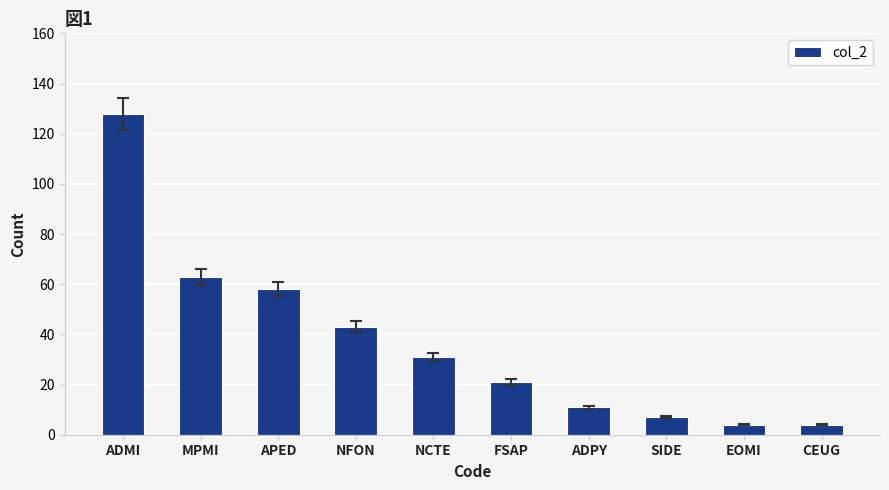

True or false: the data shows 51 at NCTE.

False